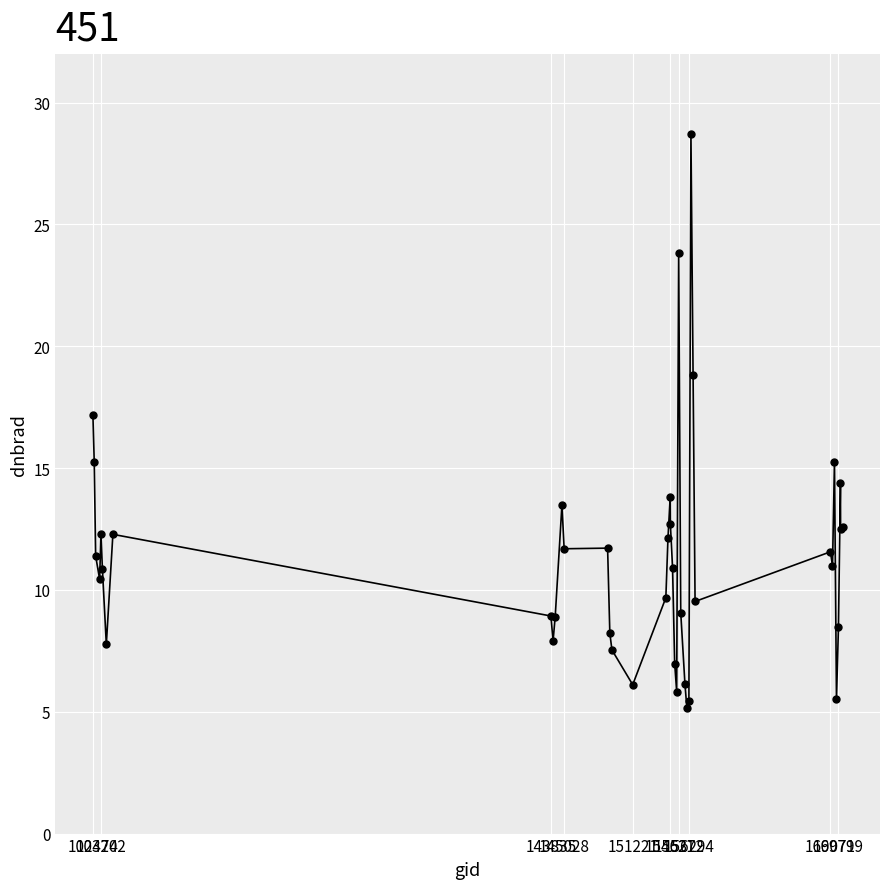

What is the value of the 16th point from the left?

7.5